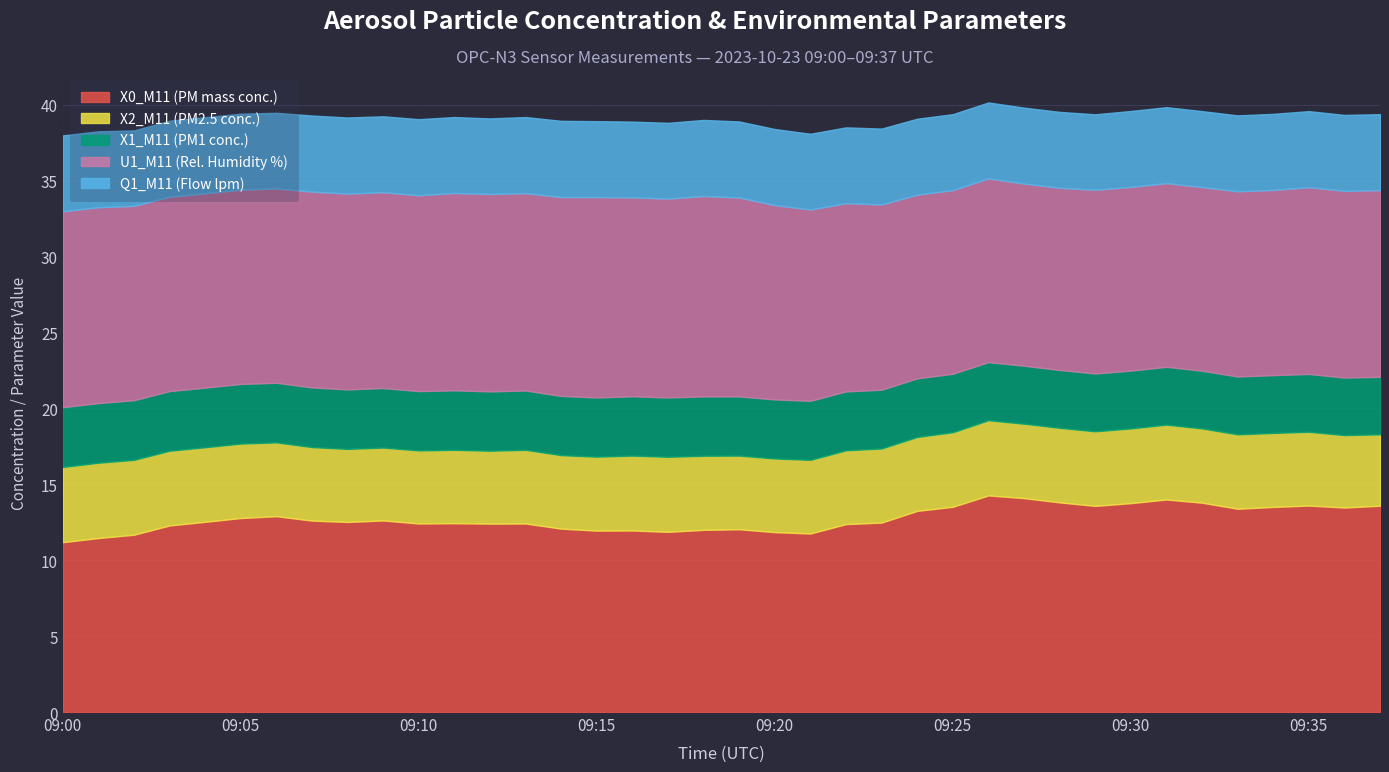

Which category has the lowest value in the X0_M11 (PM mass conc.) series?

09:00